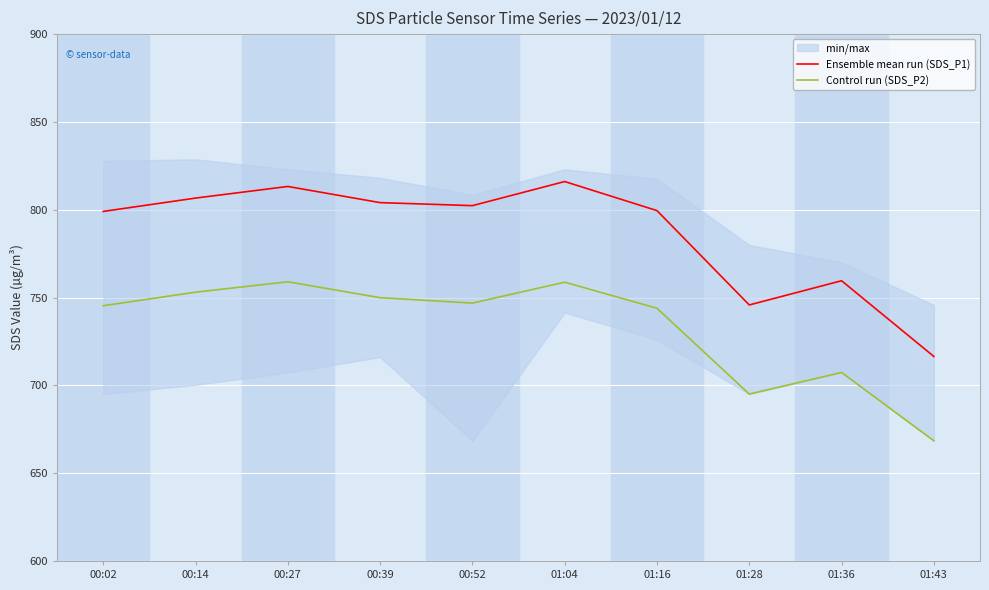

At how many categories does at least one series exceed 778?

7